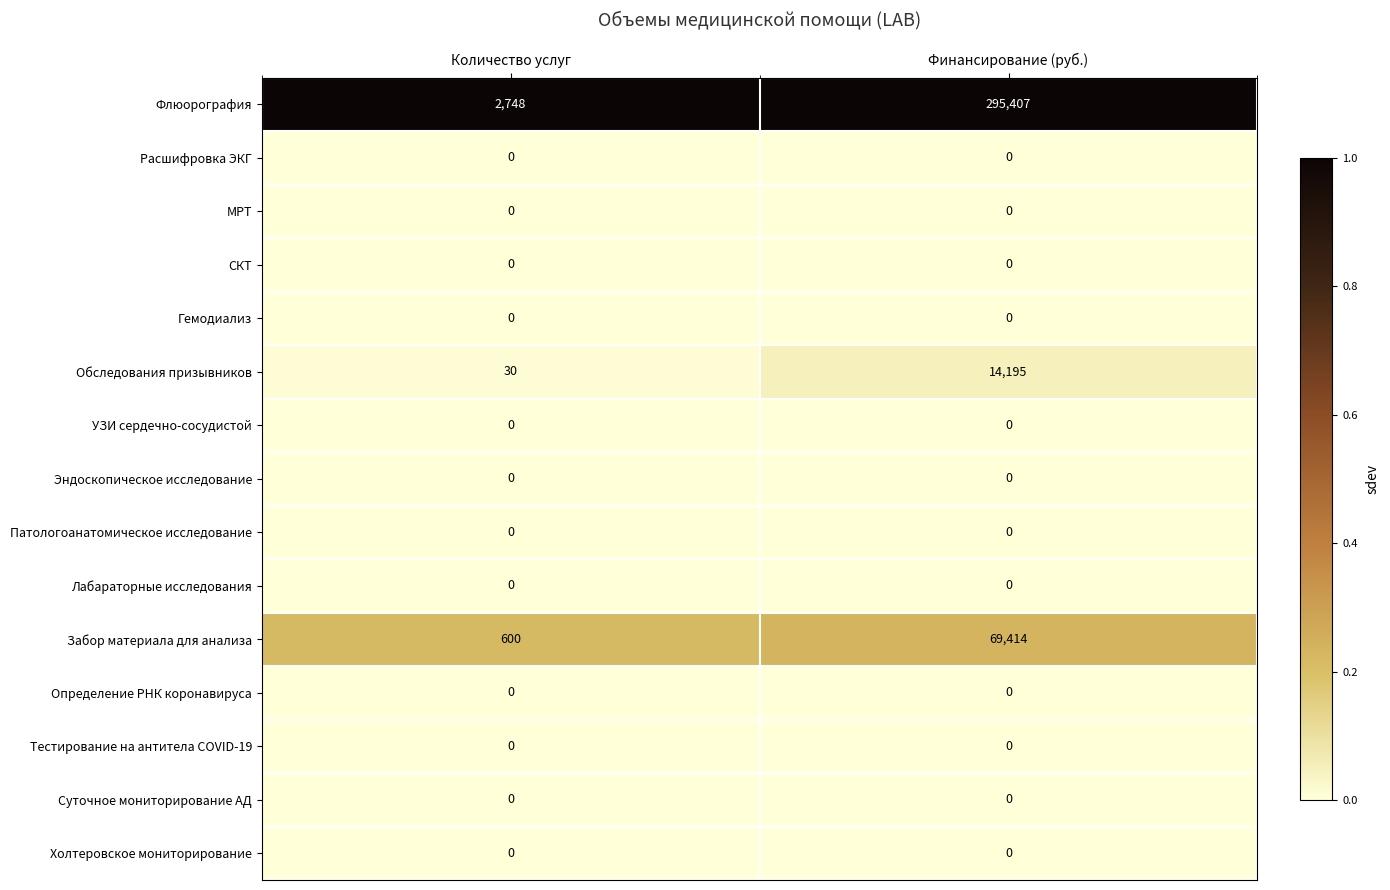

The value of Эндоскопическое исследование at Количество услуг is 0. True or false?

True